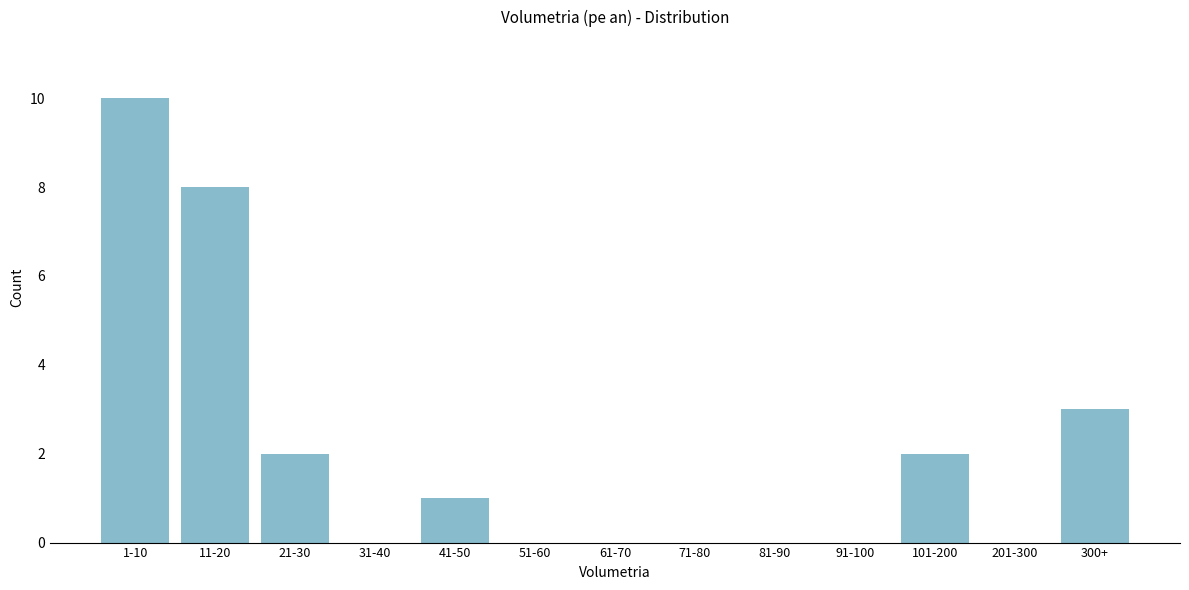

Reading right to left, transcribe all the data shown in this chart.

300+=3	201-300=0	101-200=2	91-100=0	81-90=0	71-80=0	61-70=0	51-60=0	41-50=1	31-40=0	21-30=2	11-20=8	1-10=10